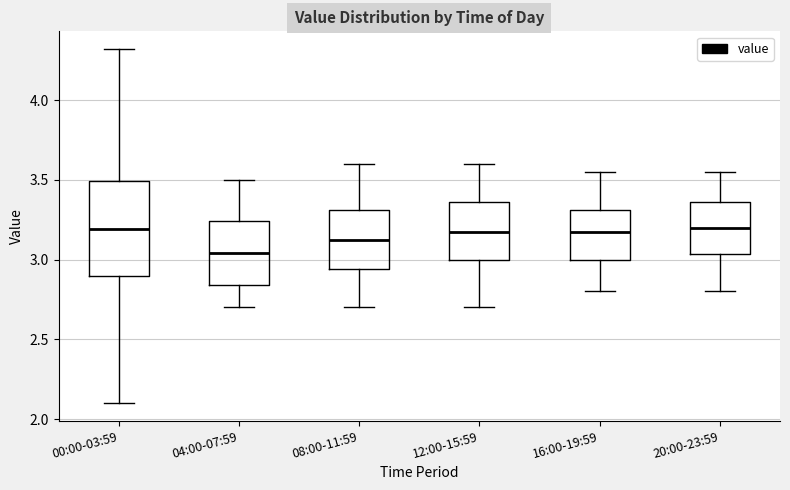

Where does the upper whisker of the box for 20:00-23:59 end on the y-axis? The values are not printed on the chart, so give them approximately, as read against the axis.

3.55